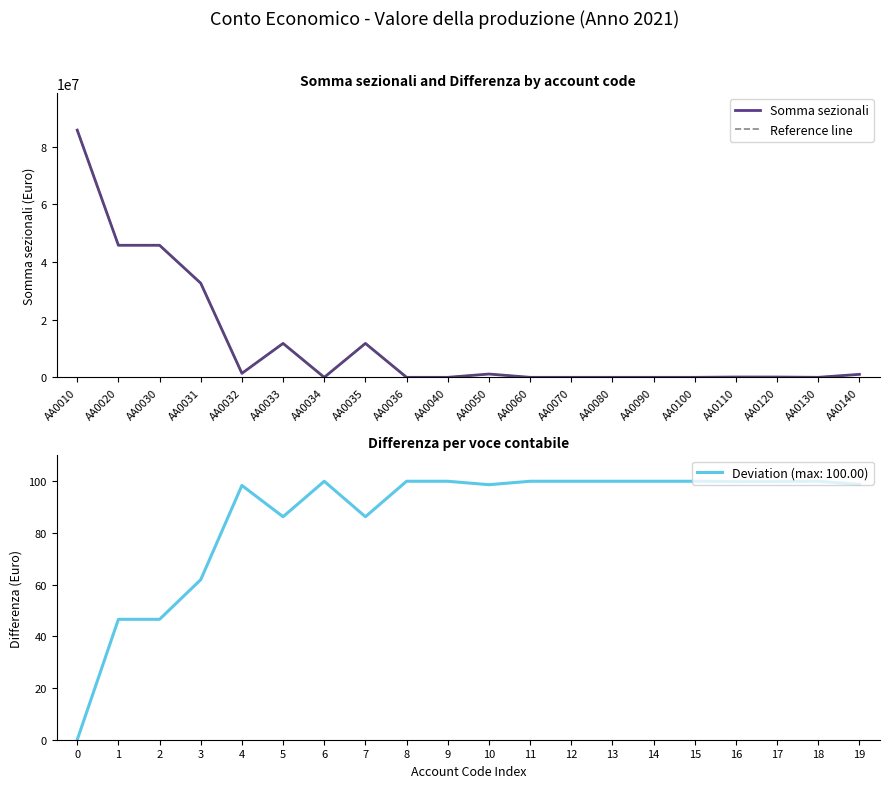

True or false: Somma sezionali and Reference line intersect in this chart.

False